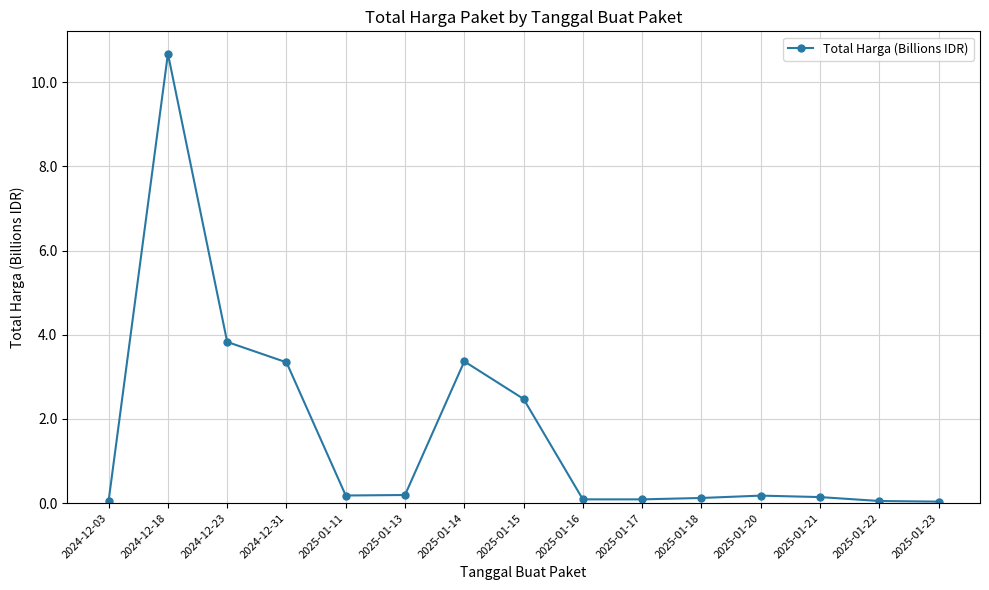

What is the difference between the values at 2025-01-18 and 2025-01-15?

2.4